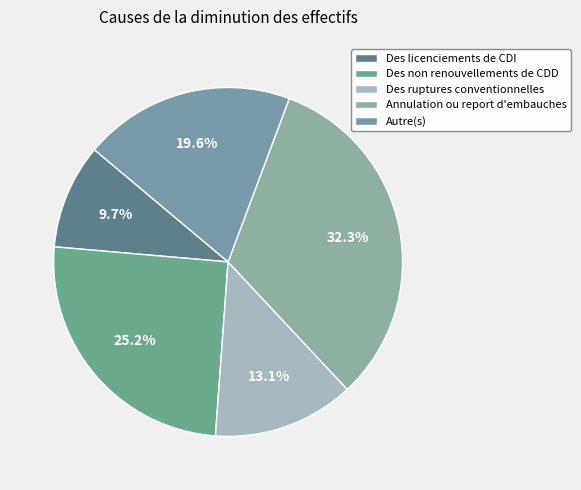

Is the sum of Des non renouvellements de CDD and Annulation ou report d'embauches greater than half?

Yes